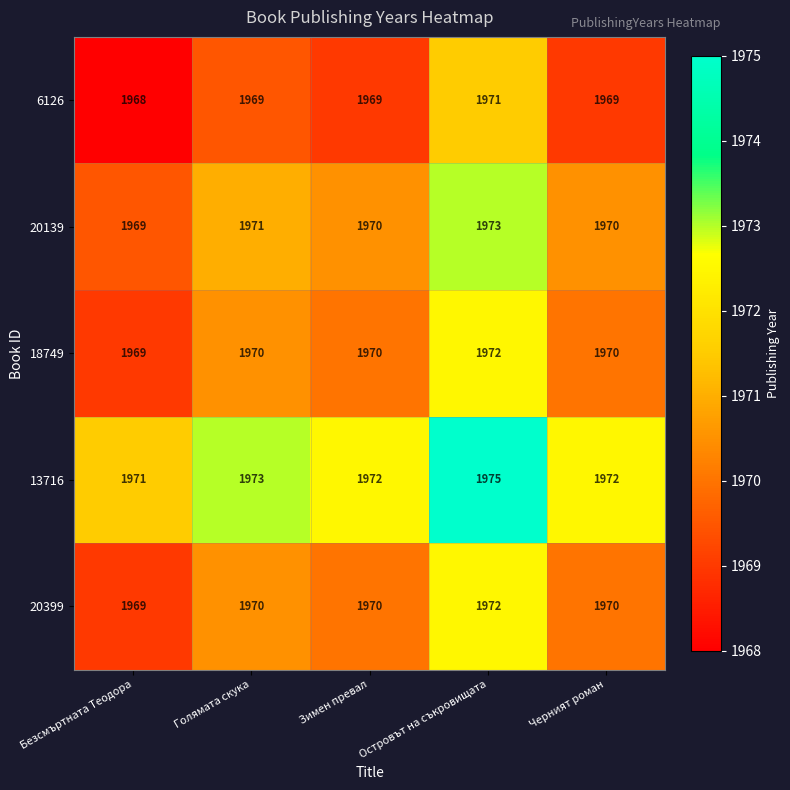

At which category does the chart reach its peak across all series?

Островът на съкровищата